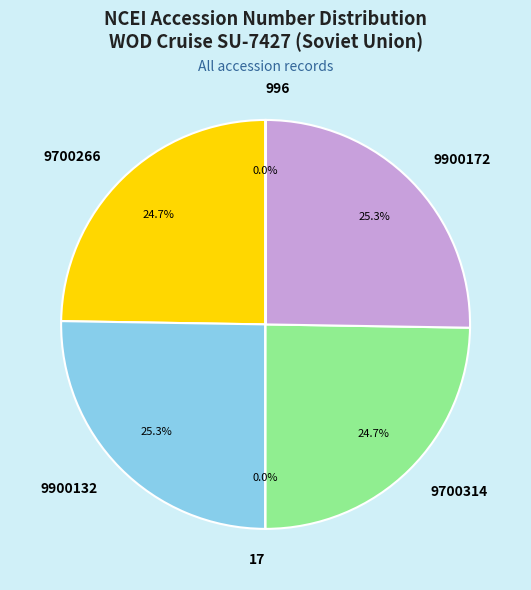

What portion of the pie excludes 9900132?

74.7%